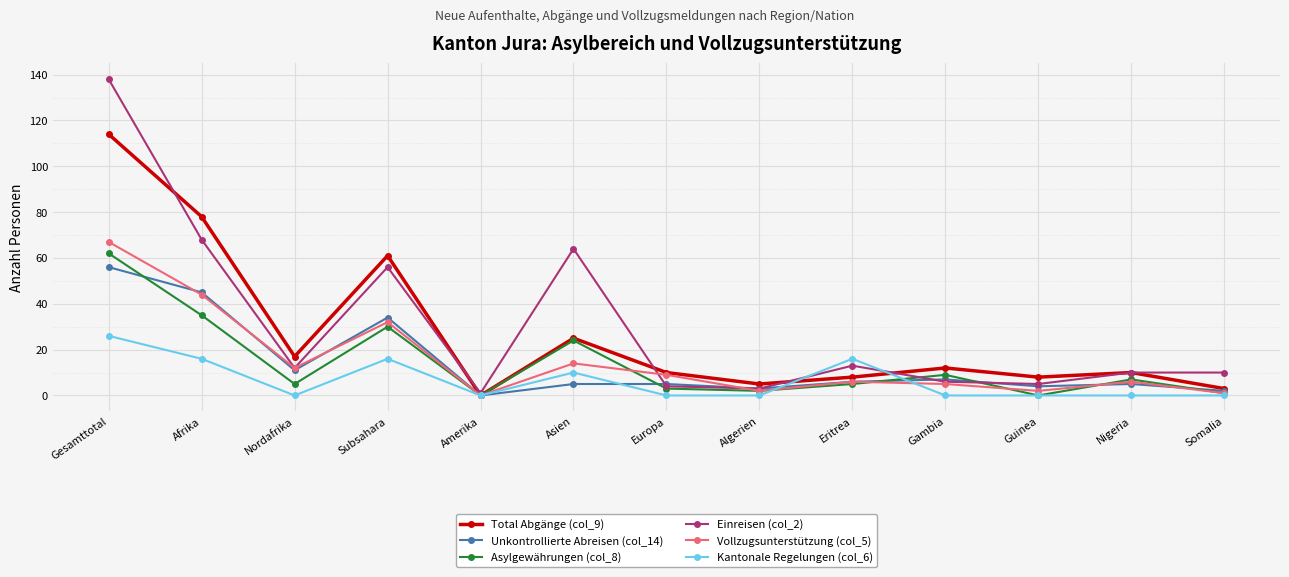

The value of Unkontrollierte Abreisen (col_14) at Subsahara is 54. True or false?

False